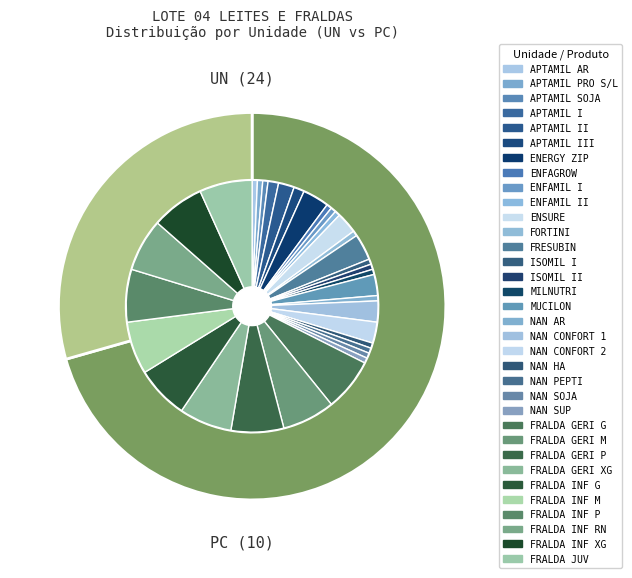

Which category has the smallest portion of the pie?

PC